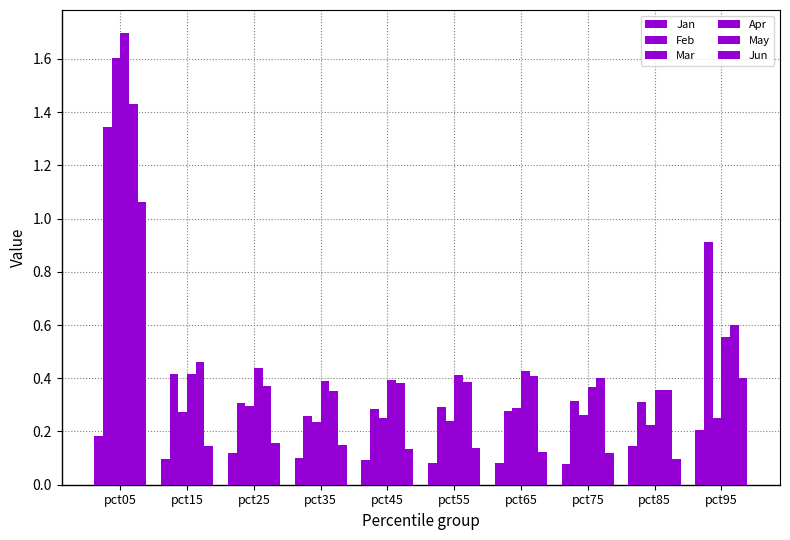

Is it true that Mar equals 0.6 at pct05?

False